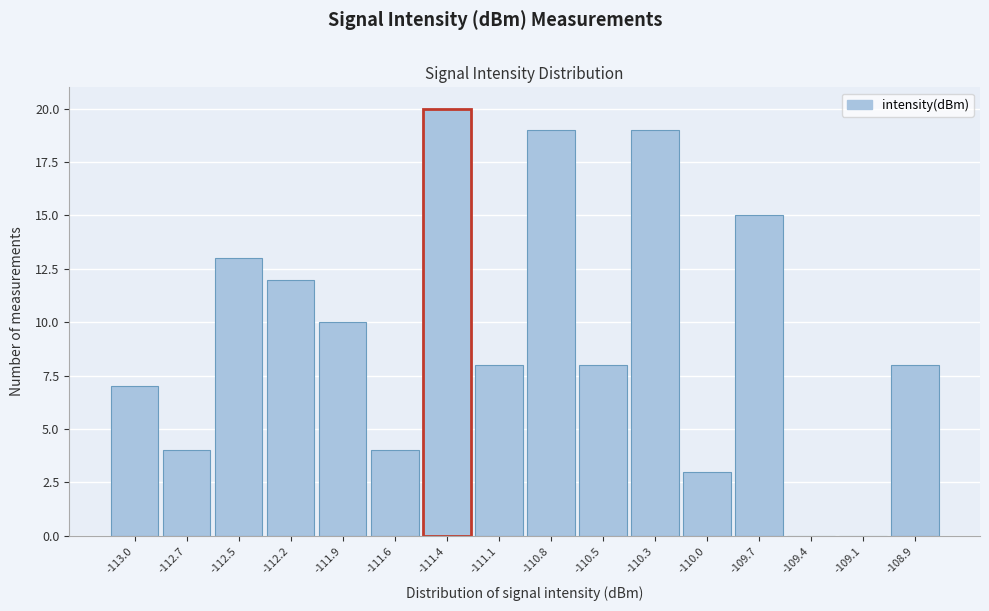

Reading left to right, transcribe all the data shown in this chart.

-113.0=7	-112.7=4	-112.5=13	-112.2=12	-111.9=10	-111.6=4	-111.4=20	-111.1=8	-110.8=19	-110.5=8	-110.3=19	-110.0=3	-109.7=15	-109.4=0	-109.1=0	-108.9=8